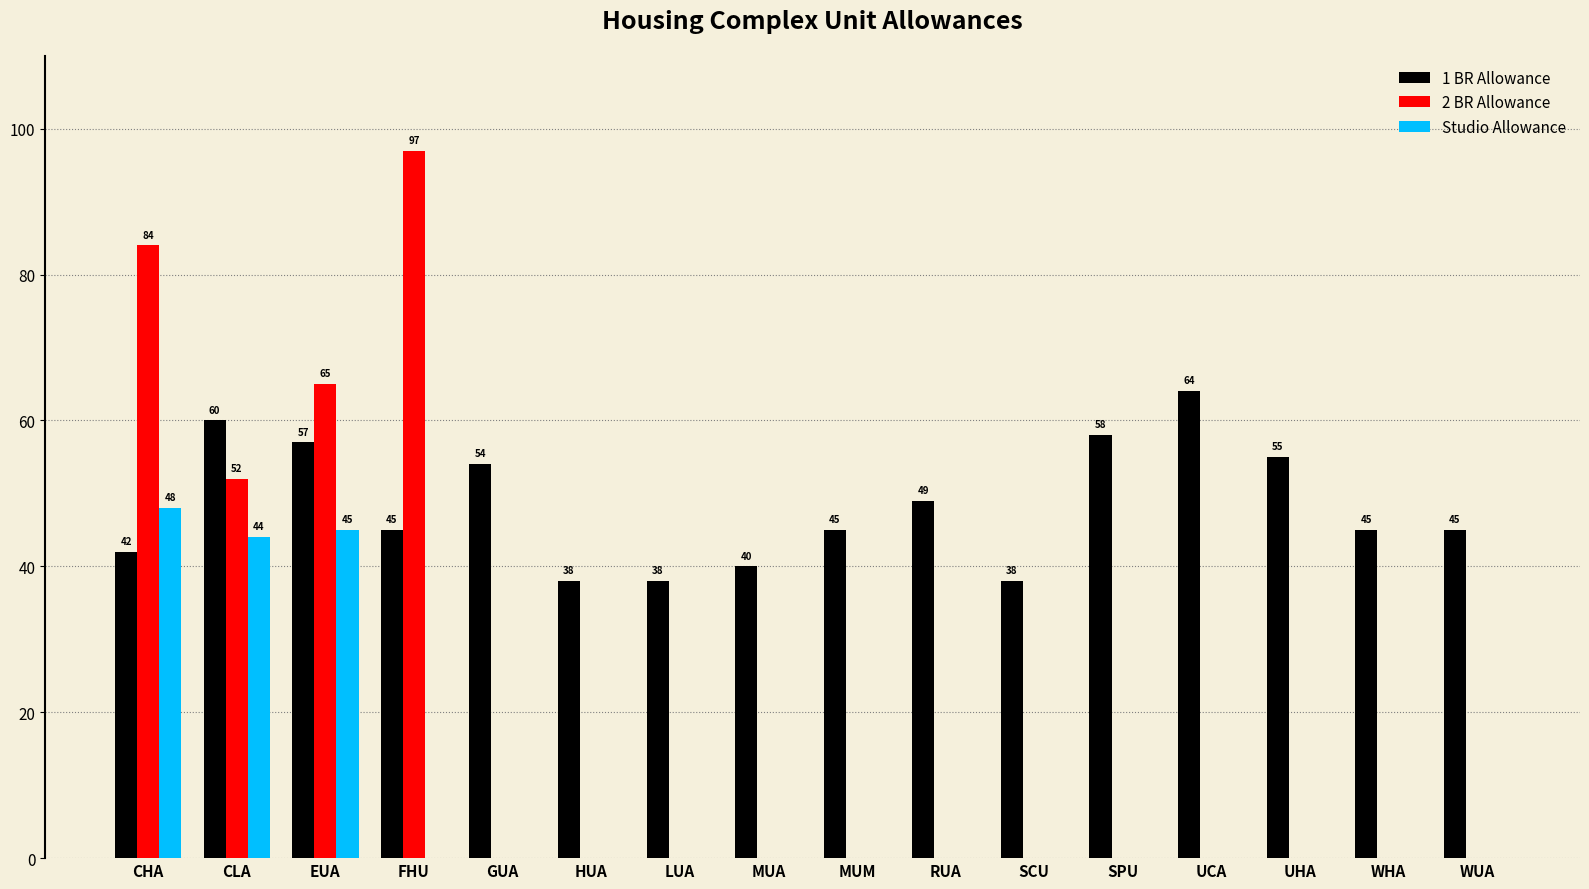

Reading left to right, transcribe all the data shown in this chart.

1 BR Allowance: 42	60	57	45	54	38	38	40	45	49	38	58	64	55	45	45
2 BR Allowance: 84	52	65	97	0	0	0	0	0	0	0	0	0	0	0	0
Studio Allowance: 48	44	45	0	0	0	0	0	0	0	0	0	0	0	0	0